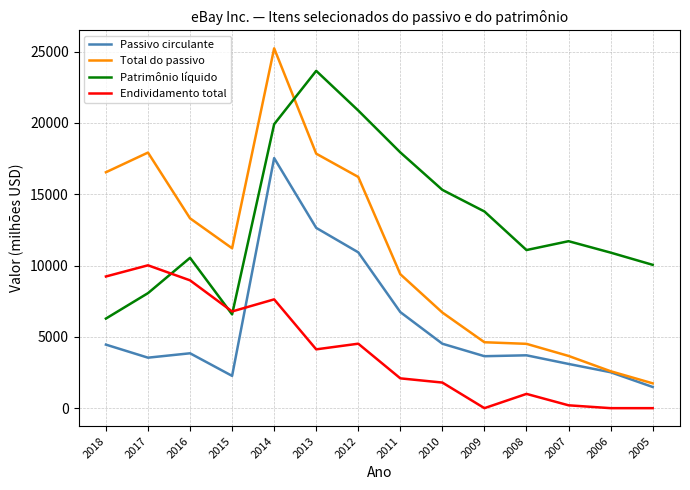

Rank the series by their average value, from highest to lowest.

Patrimônio líquido, Total do passivo, Passivo circulante, Endividamento total